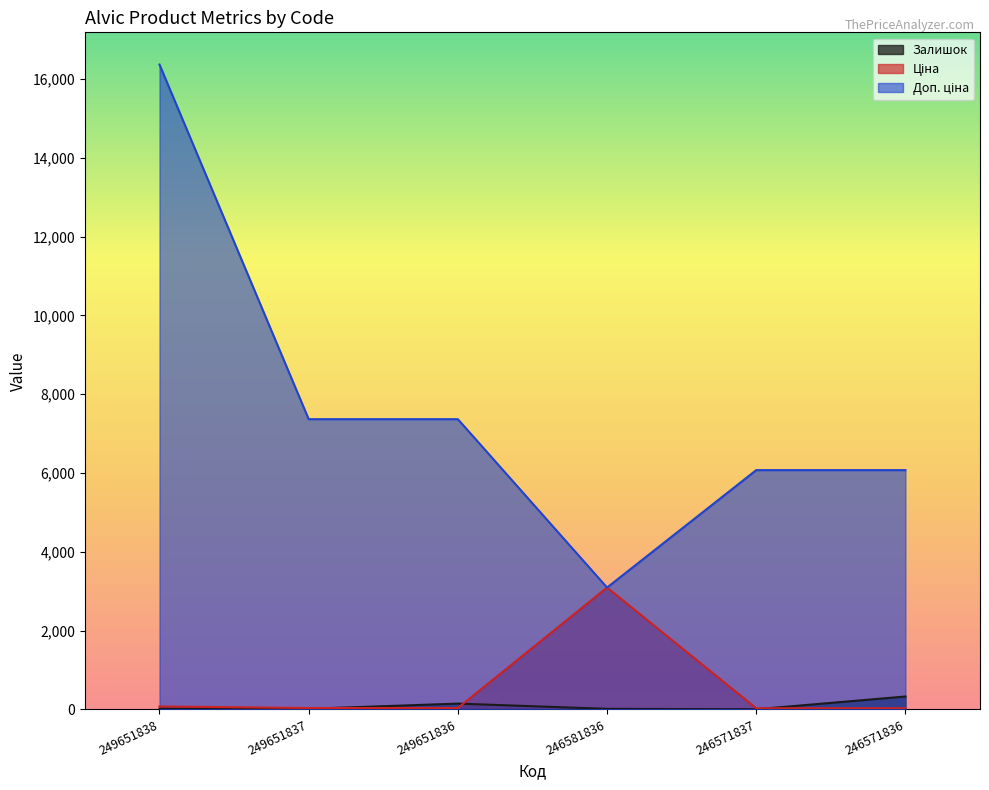

What is the minimum value shown in the chart?

1.0